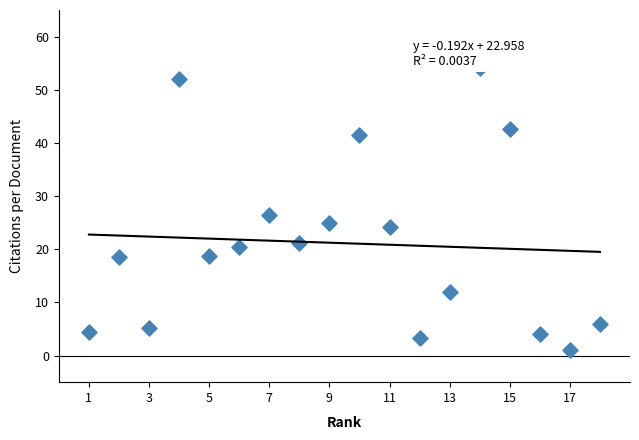

What is the range of X values (max minus min)?

17.0